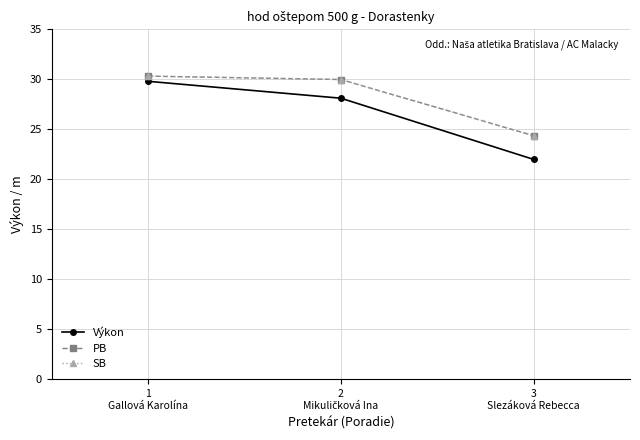

Does the chart have visible grid lines?

Yes